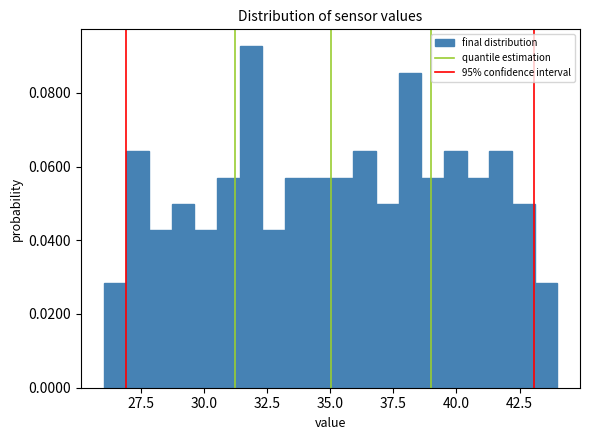

Read against the x-axis, roughly where is the centre of the tallest bar?

32.0